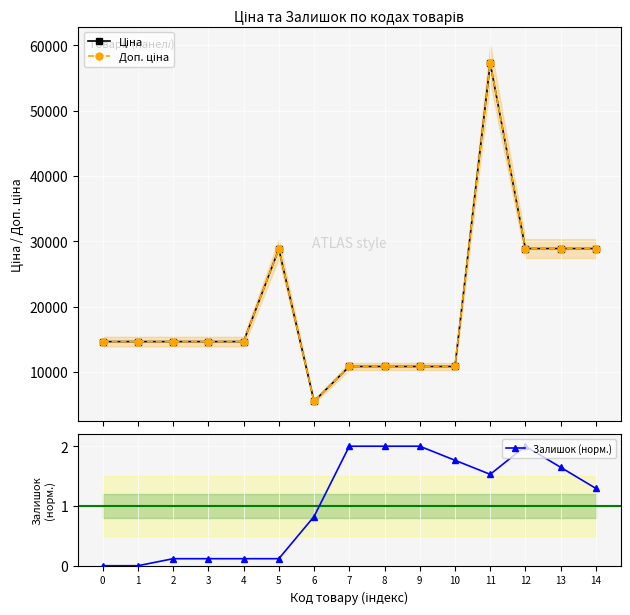

What is the maximum value for Доп. ціна?

57235.5